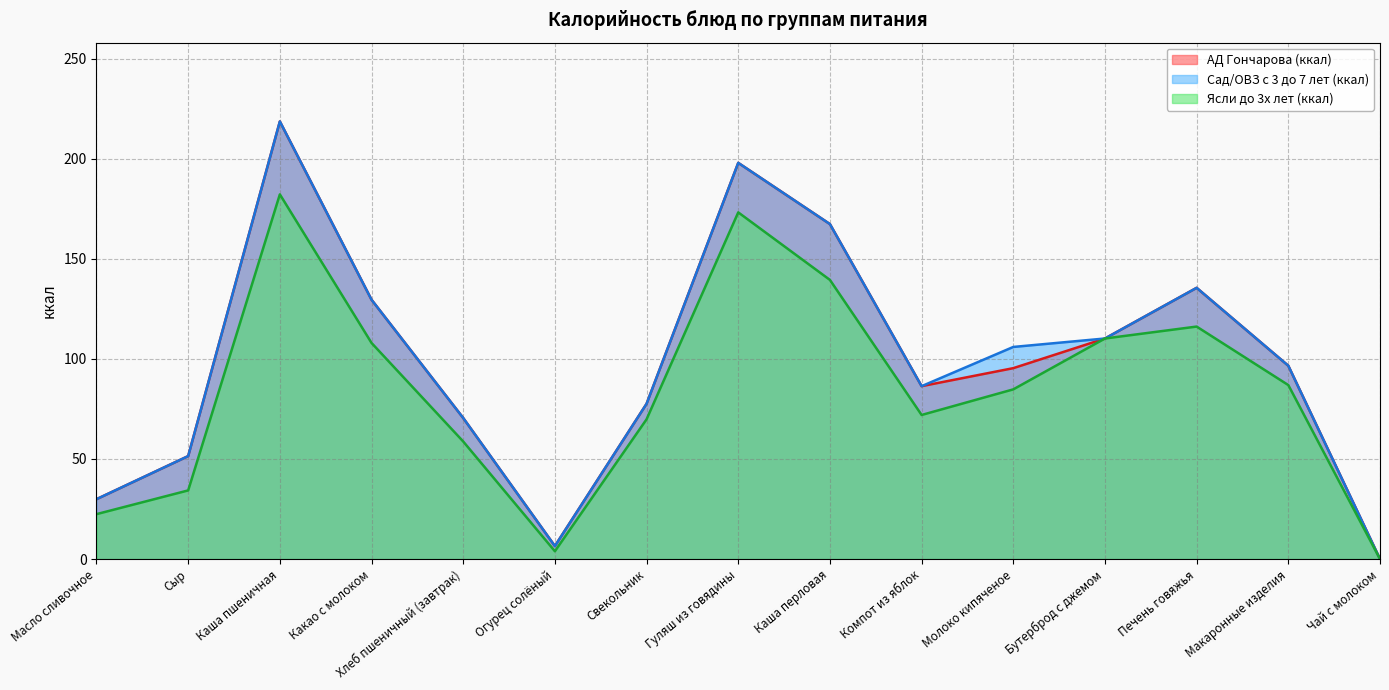

How many categories are shown in the chart?

15